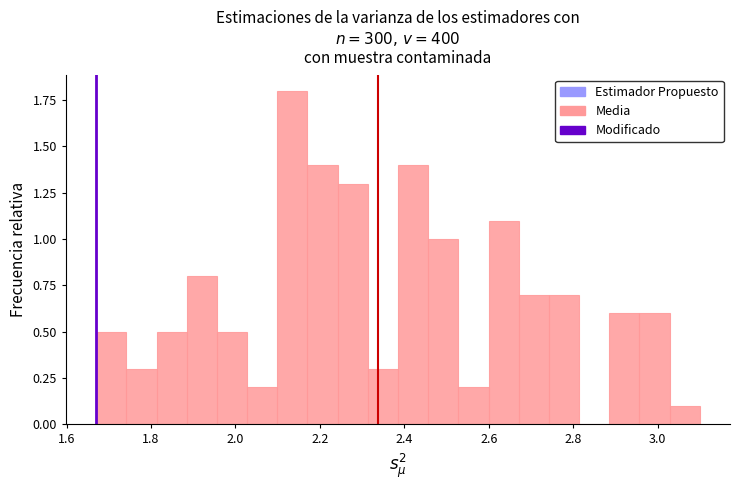

Read against the x-axis, roughly where is the centre of the tallest bar?

2.14